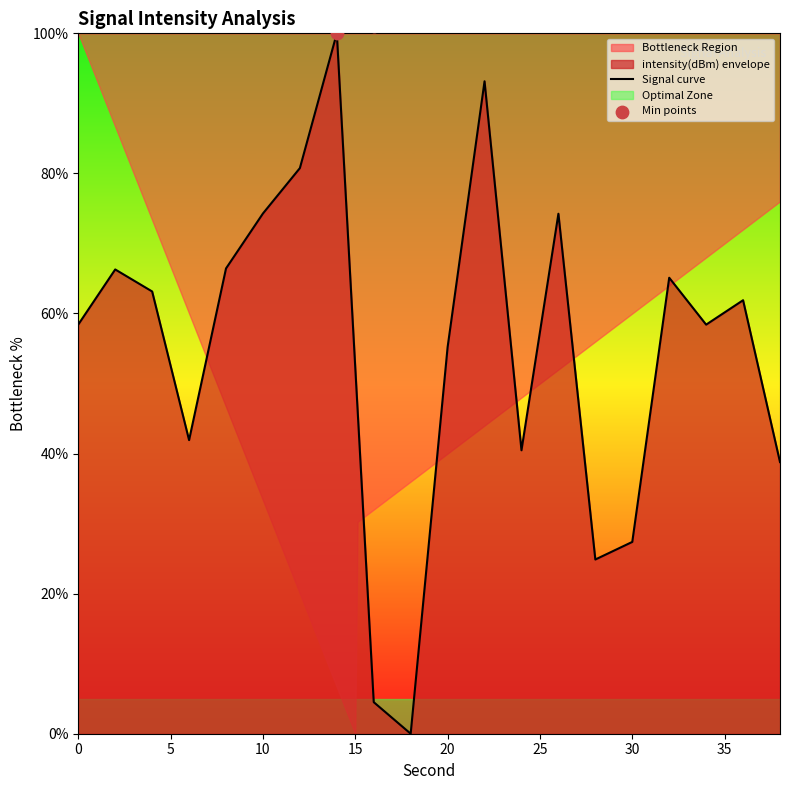

What is the change in value from 0 to 24?

-18.0